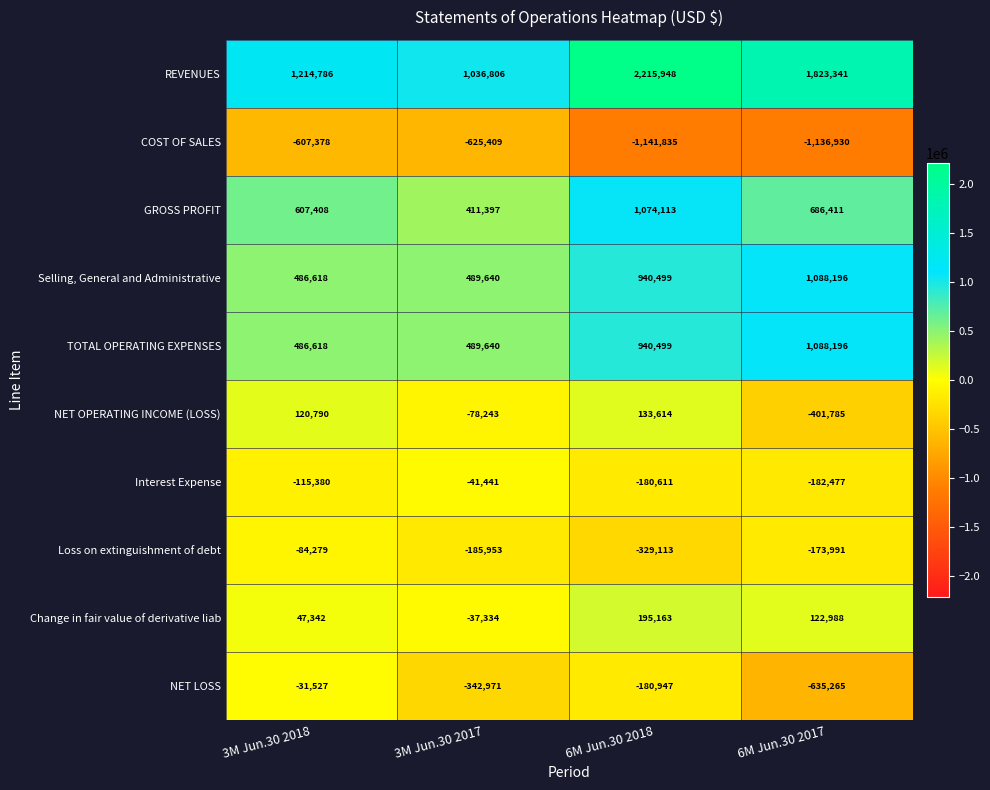

Which series has the largest total across all categories?

REVENUES